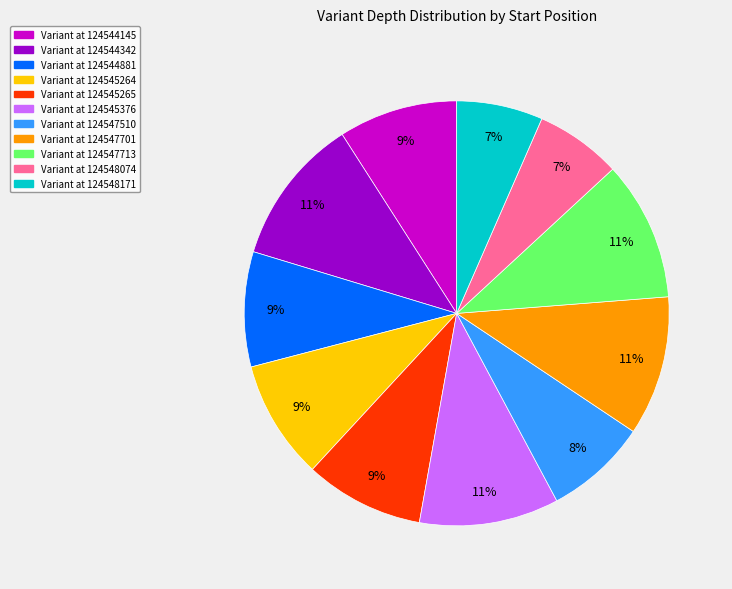

True or false: Variant at 124547701 accounts for 3% of the total.

False